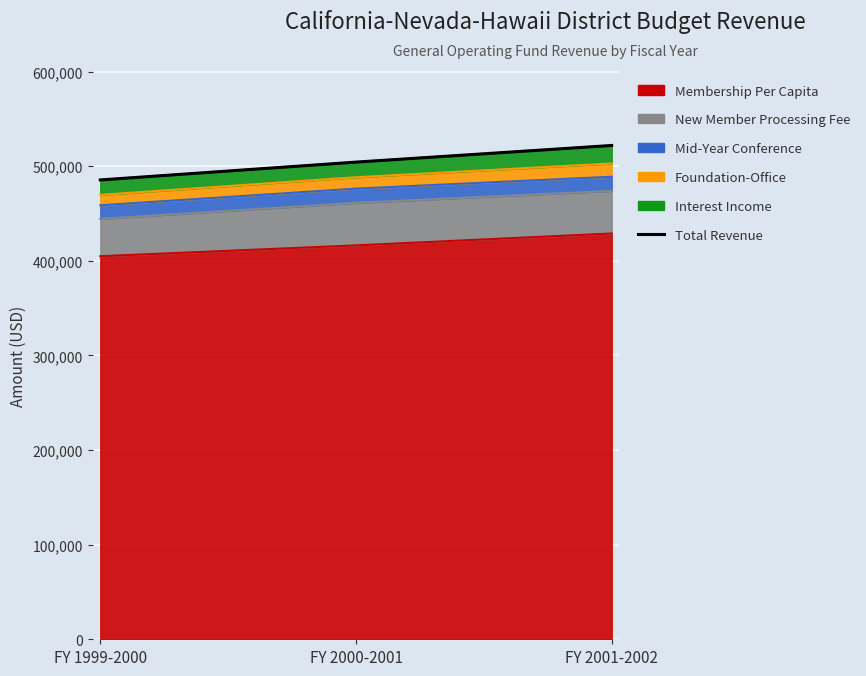

How many values exceed 504250?

1